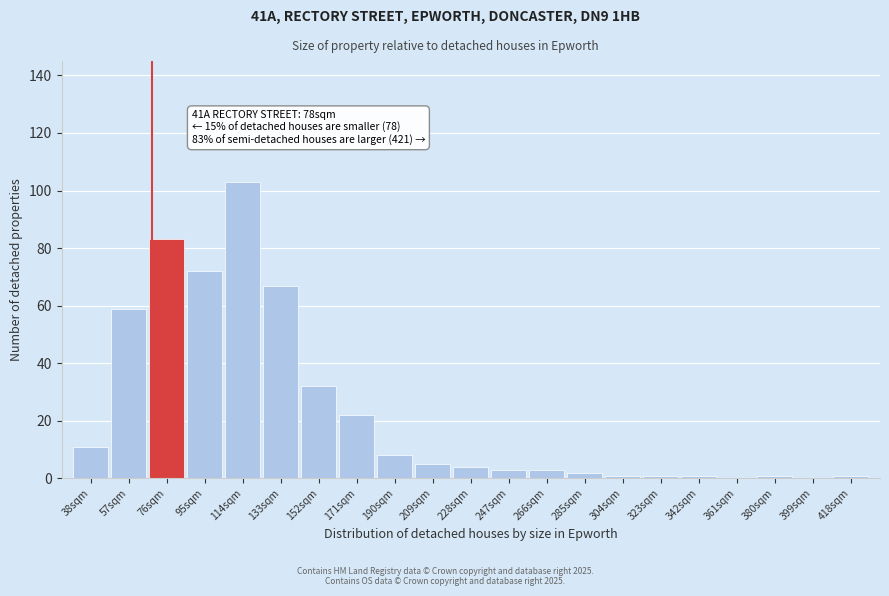

Reading left to right, transcribe all the data shown in this chart.

38sqm=11	57sqm=59	76sqm=83	95sqm=72	114sqm=103	133sqm=67	152sqm=32	171sqm=22	190sqm=8	209sqm=5	228sqm=4	247sqm=3	266sqm=3	285sqm=2	304sqm=1	323sqm=1	342sqm=1	361sqm=0	380sqm=1	399sqm=0	418sqm=1